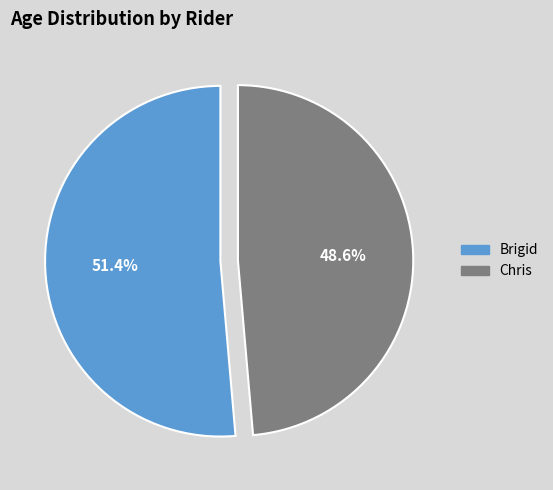

What is the majority slice?

Brigid